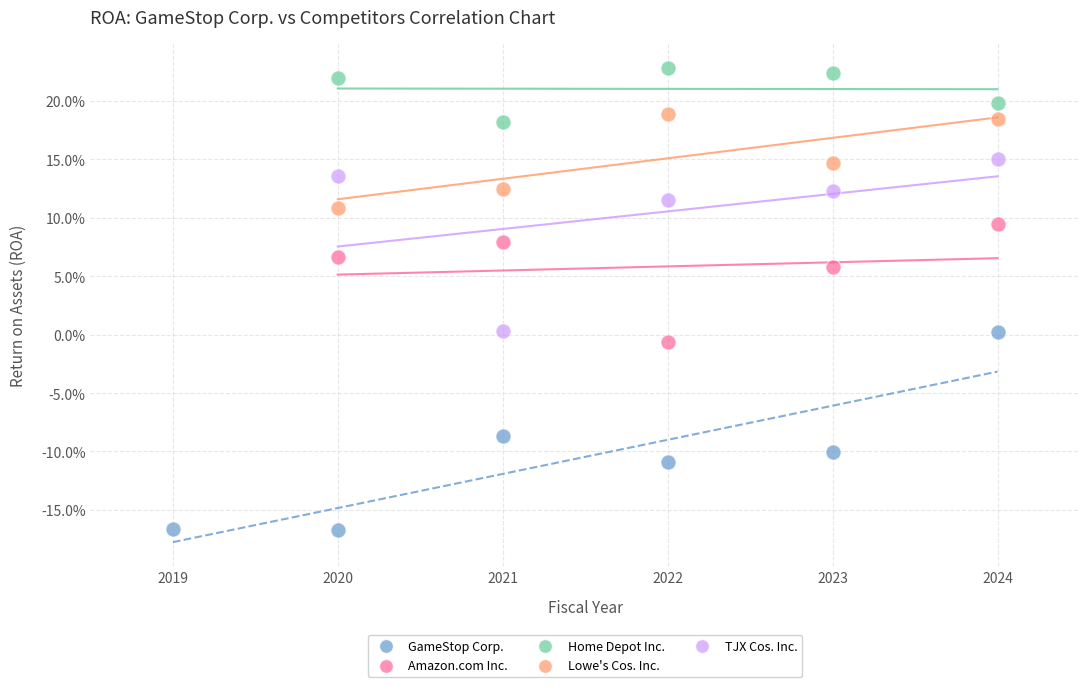

Which series has the largest Y range (max minus min)?

GameStop Corp.